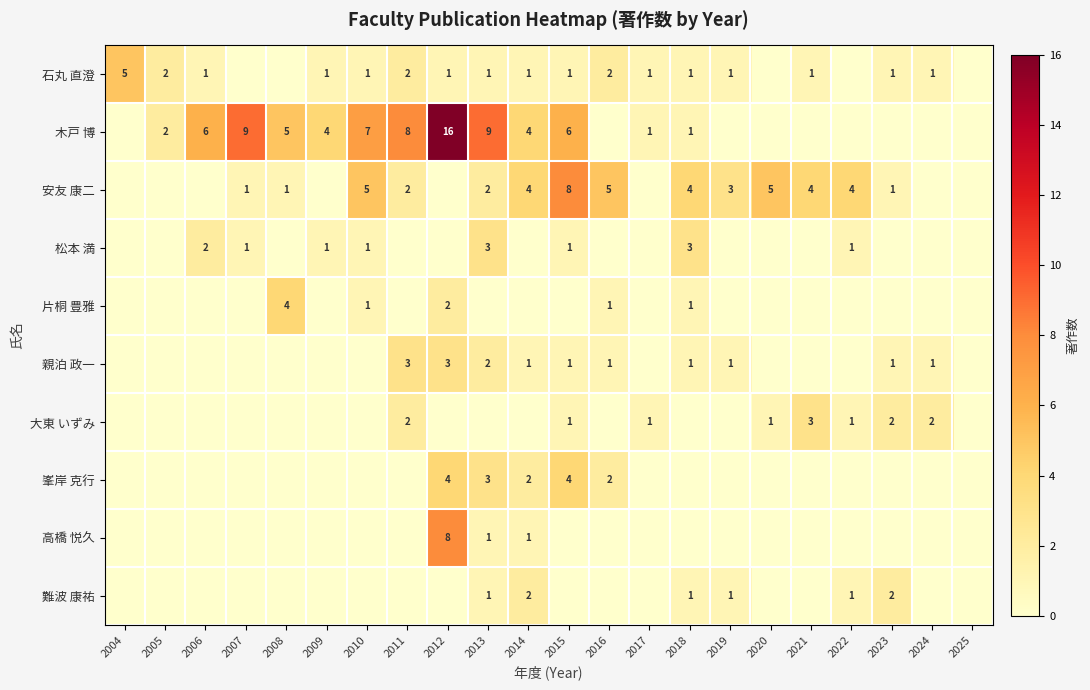

What is the sum of the 安友 康二 values at 2010 and 2019?

8